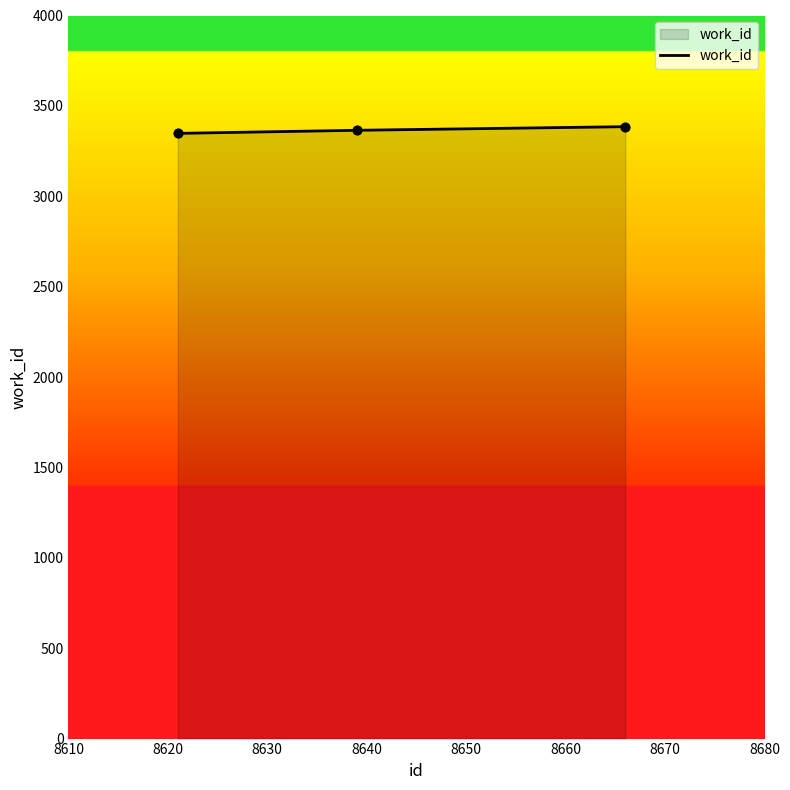

What is the minimum value shown in the chart?

3348